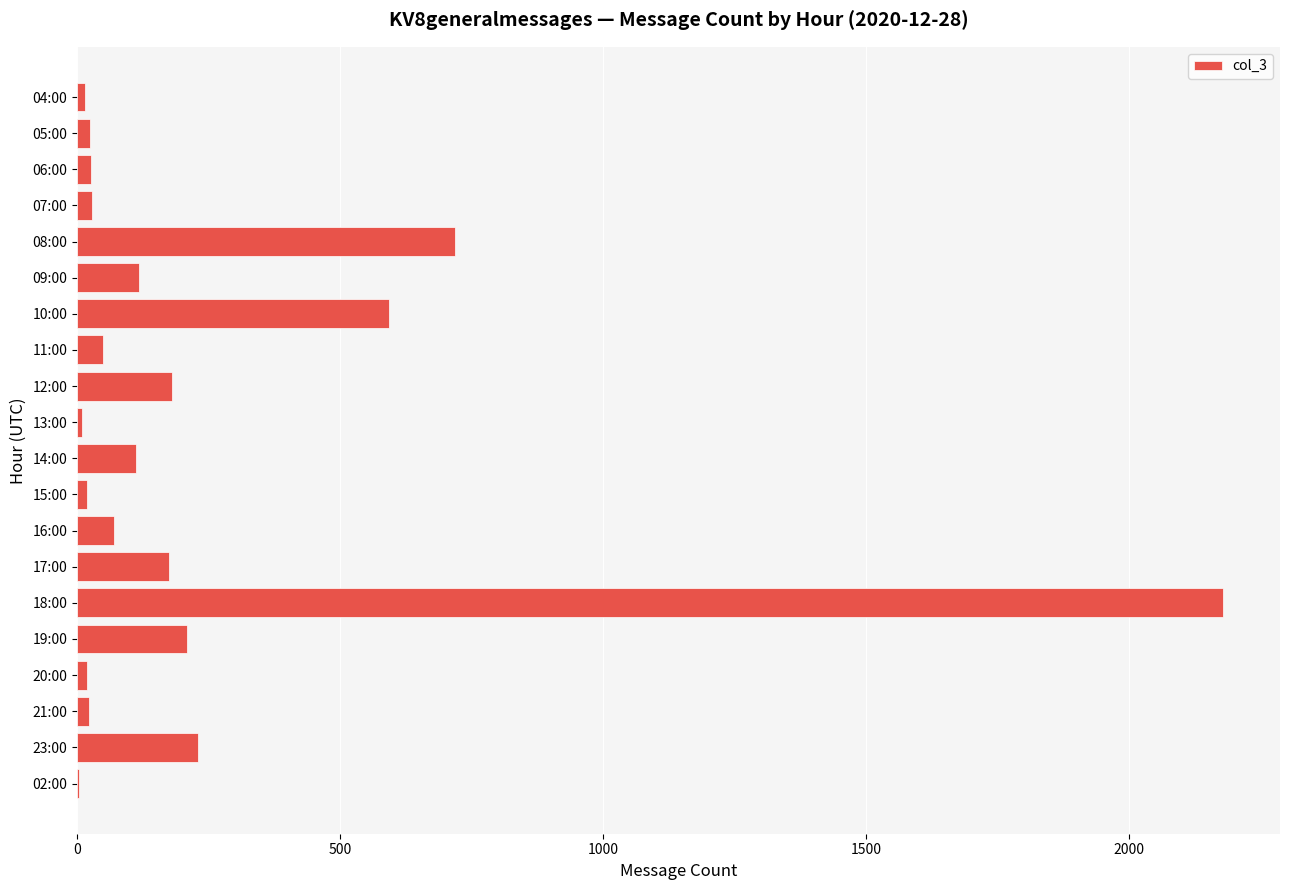

What is the change in value from 12:00 to 18:00?

+1998